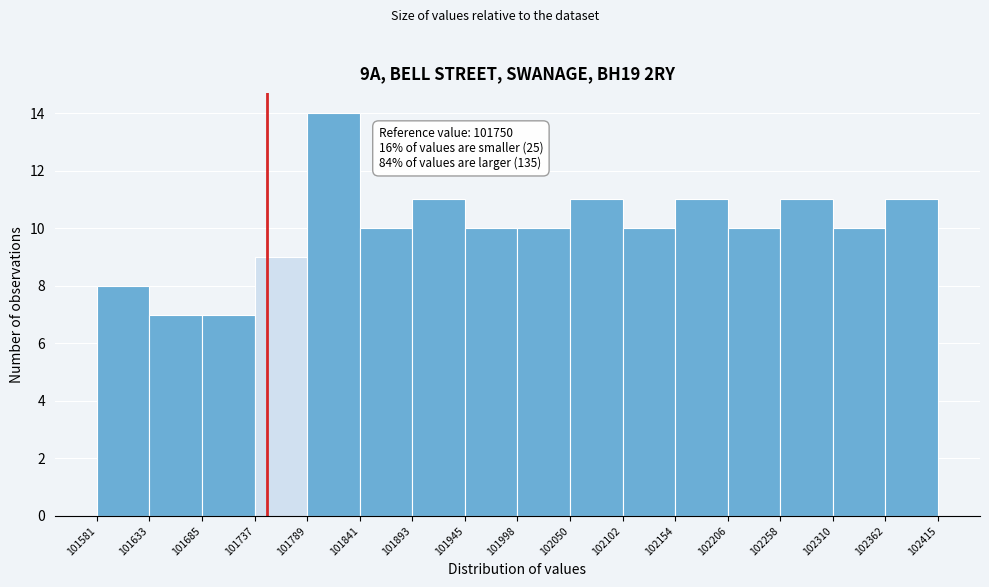

Which range on the x-axis has the tallest bar?

101789 to 101841